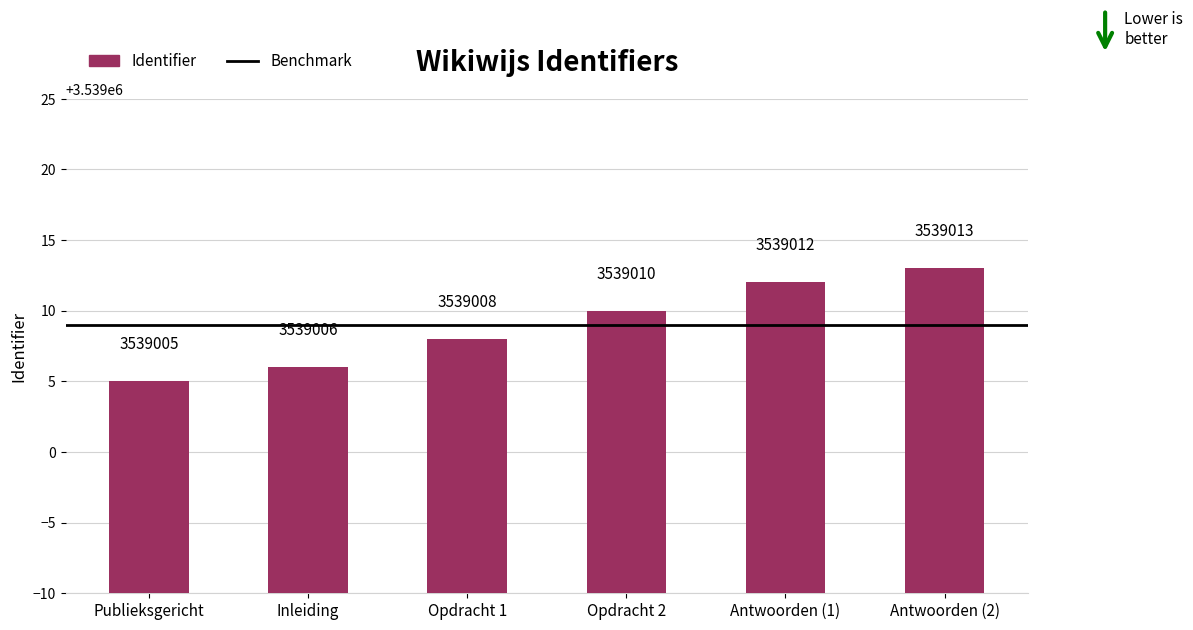

At which label is the value closest to 3539009?

Opdracht 1